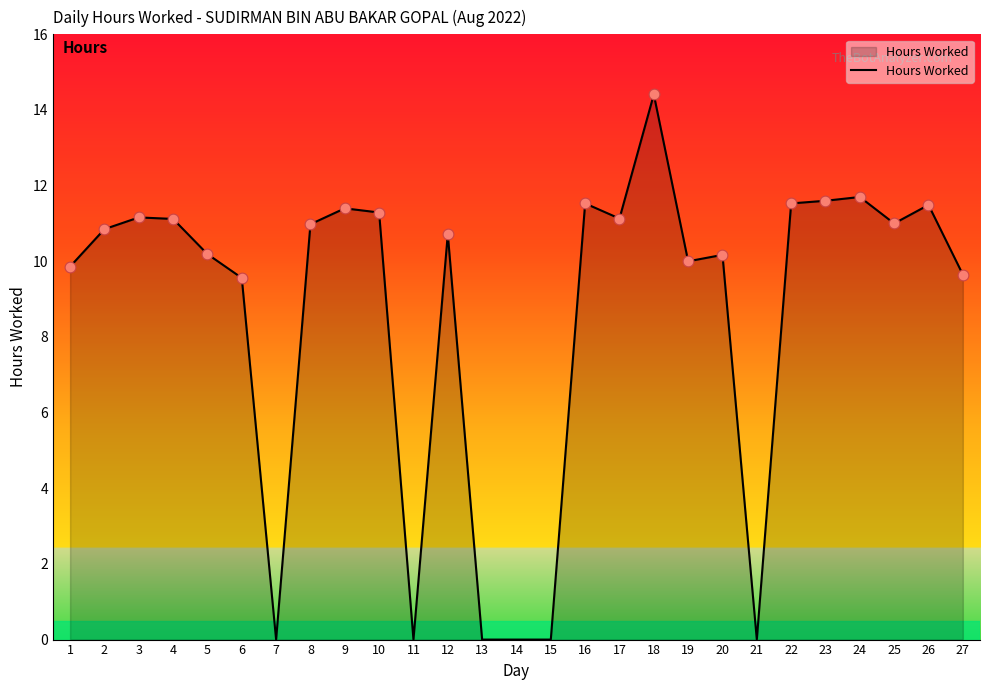

Which has a higher value, 11 or 24?

24